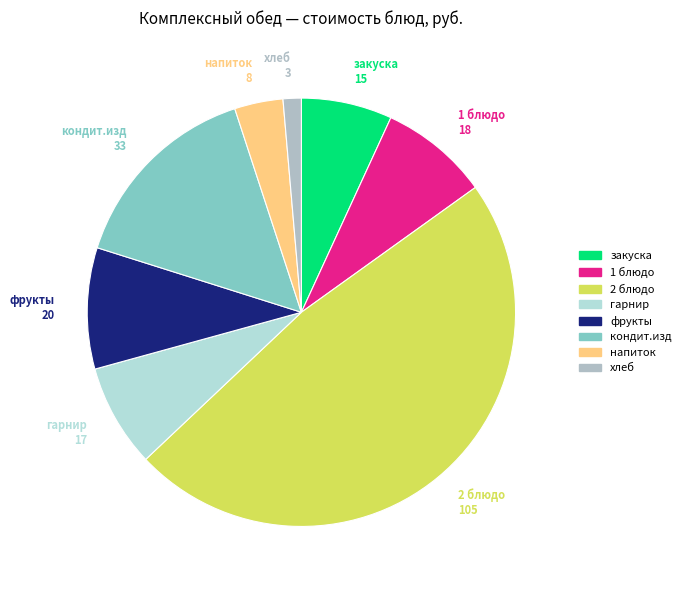

Between кондит.изд and 1 блюдо, which is larger?

кондит.изд